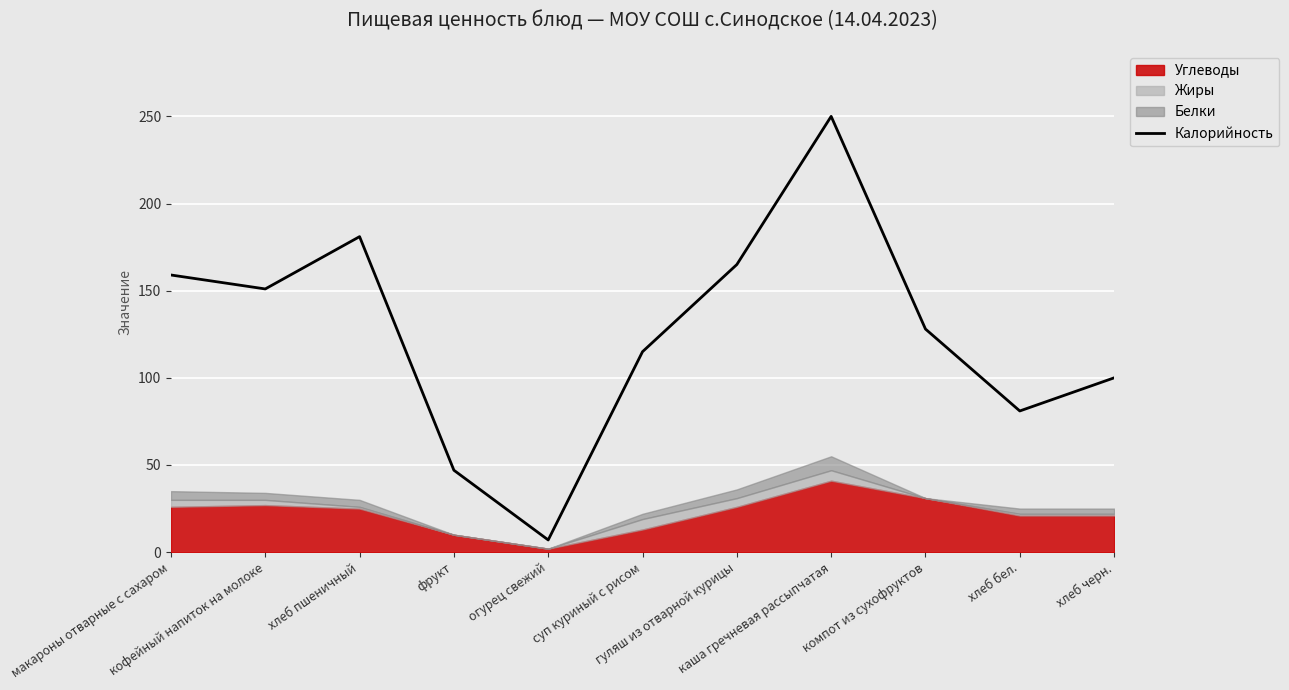

Reading left to right, list all the values displayed in this chart.

159	151	181	47	7	115	165	250	128	81	100